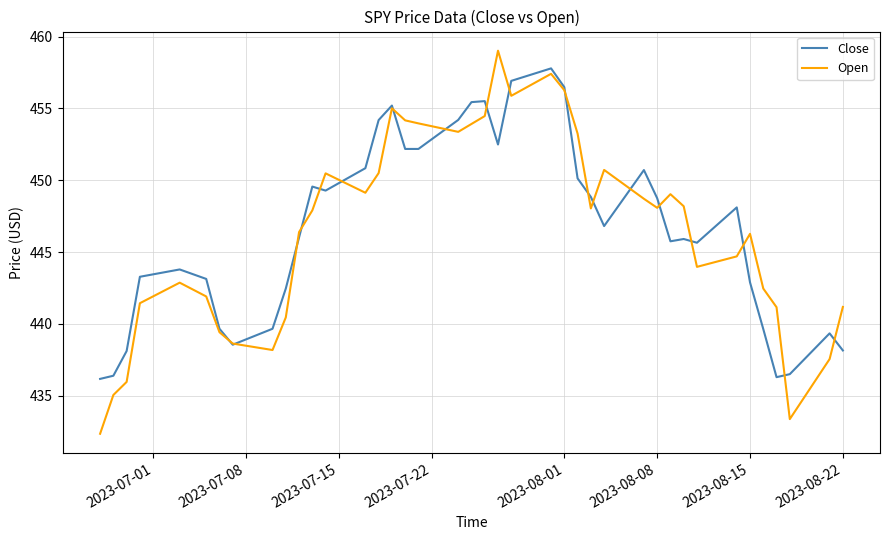

What is the lowest value of the Open series?

432.4